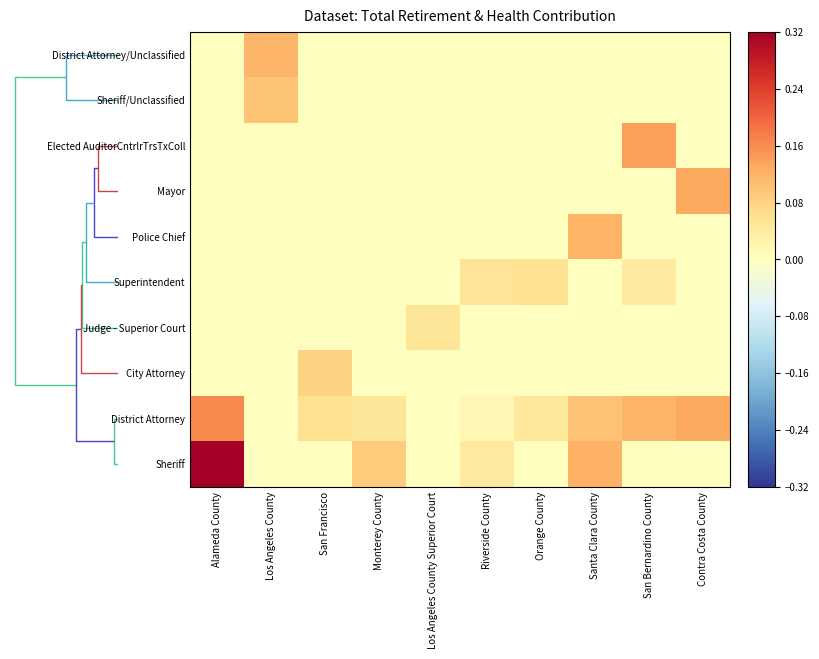

Reading left to right, what are all the values shown in this chart?

District Attorney/Unclassified: Alameda County=0.0	Los Angeles County=0.1	San Francisco=0.0	Monterey County=0.0	Los Angeles County Superior Court=0.0	Riverside County=0.0	Orange County=0.0	Santa Clara County=0.0	San Bernardino County=0.0	Contra Costa County=0.0
Sheriff/Unclassified: Alameda County=0.0	Los Angeles County=0.1	San Francisco=0.0	Monterey County=0.0	Los Angeles County Superior Court=0.0	Riverside County=0.0	Orange County=0.0	Santa Clara County=0.0	San Bernardino County=0.0	Contra Costa County=0.0
Elected AuditorCntrlrTrsTxColl: Alameda County=0.0	Los Angeles County=0.0	San Francisco=0.0	Monterey County=0.0	Los Angeles County Superior Court=0.0	Riverside County=0.0	Orange County=0.0	Santa Clara County=0.0	San Bernardino County=0.1	Contra Costa County=0.0
Mayor: Alameda County=0.0	Los Angeles County=0.0	San Francisco=0.0	Monterey County=0.0	Los Angeles County Superior Court=0.0	Riverside County=0.0	Orange County=0.0	Santa Clara County=0.0	San Bernardino County=0.0	Contra Costa County=0.1
Police Chief: Alameda County=0.0	Los Angeles County=0.0	San Francisco=0.0	Monterey County=0.0	Los Angeles County Superior Court=0.0	Riverside County=0.0	Orange County=0.0	Santa Clara County=0.1	San Bernardino County=0.0	Contra Costa County=0.0
Superintendent: Alameda County=0.0	Los Angeles County=0.0	San Francisco=0.0	Monterey County=0.0	Los Angeles County Superior Court=0.0	Riverside County=0.1	Orange County=0.1	Santa Clara County=0.0	San Bernardino County=0.0	Contra Costa County=0.0
Judge - Superior Court: Alameda County=0.0	Los Angeles County=0.0	San Francisco=0.0	Monterey County=0.0	Los Angeles County Superior Court=0.1	Riverside County=0.0	Orange County=0.0	Santa Clara County=0.0	San Bernardino County=0.0	Contra Costa County=0.0
City Attorney: Alameda County=0.0	Los Angeles County=0.0	San Francisco=0.1	Monterey County=0.0	Los Angeles County Superior Court=0.0	Riverside County=0.0	Orange County=0.0	Santa Clara County=0.0	San Bernardino County=0.0	Contra Costa County=0.0
District Attorney: Alameda County=0.2	Los Angeles County=0.0	San Francisco=0.1	Monterey County=0.1	Los Angeles County Superior Court=0.0	Riverside County=0.0	Orange County=0.0	Santa Clara County=0.1	San Bernardino County=0.1	Contra Costa County=0.1
Sheriff: Alameda County=0.3	Los Angeles County=0.0	San Francisco=0.0	Monterey County=0.1	Los Angeles County Superior Court=0.0	Riverside County=0.0	Orange County=0.0	Santa Clara County=0.1	San Bernardino County=0.0	Contra Costa County=0.0